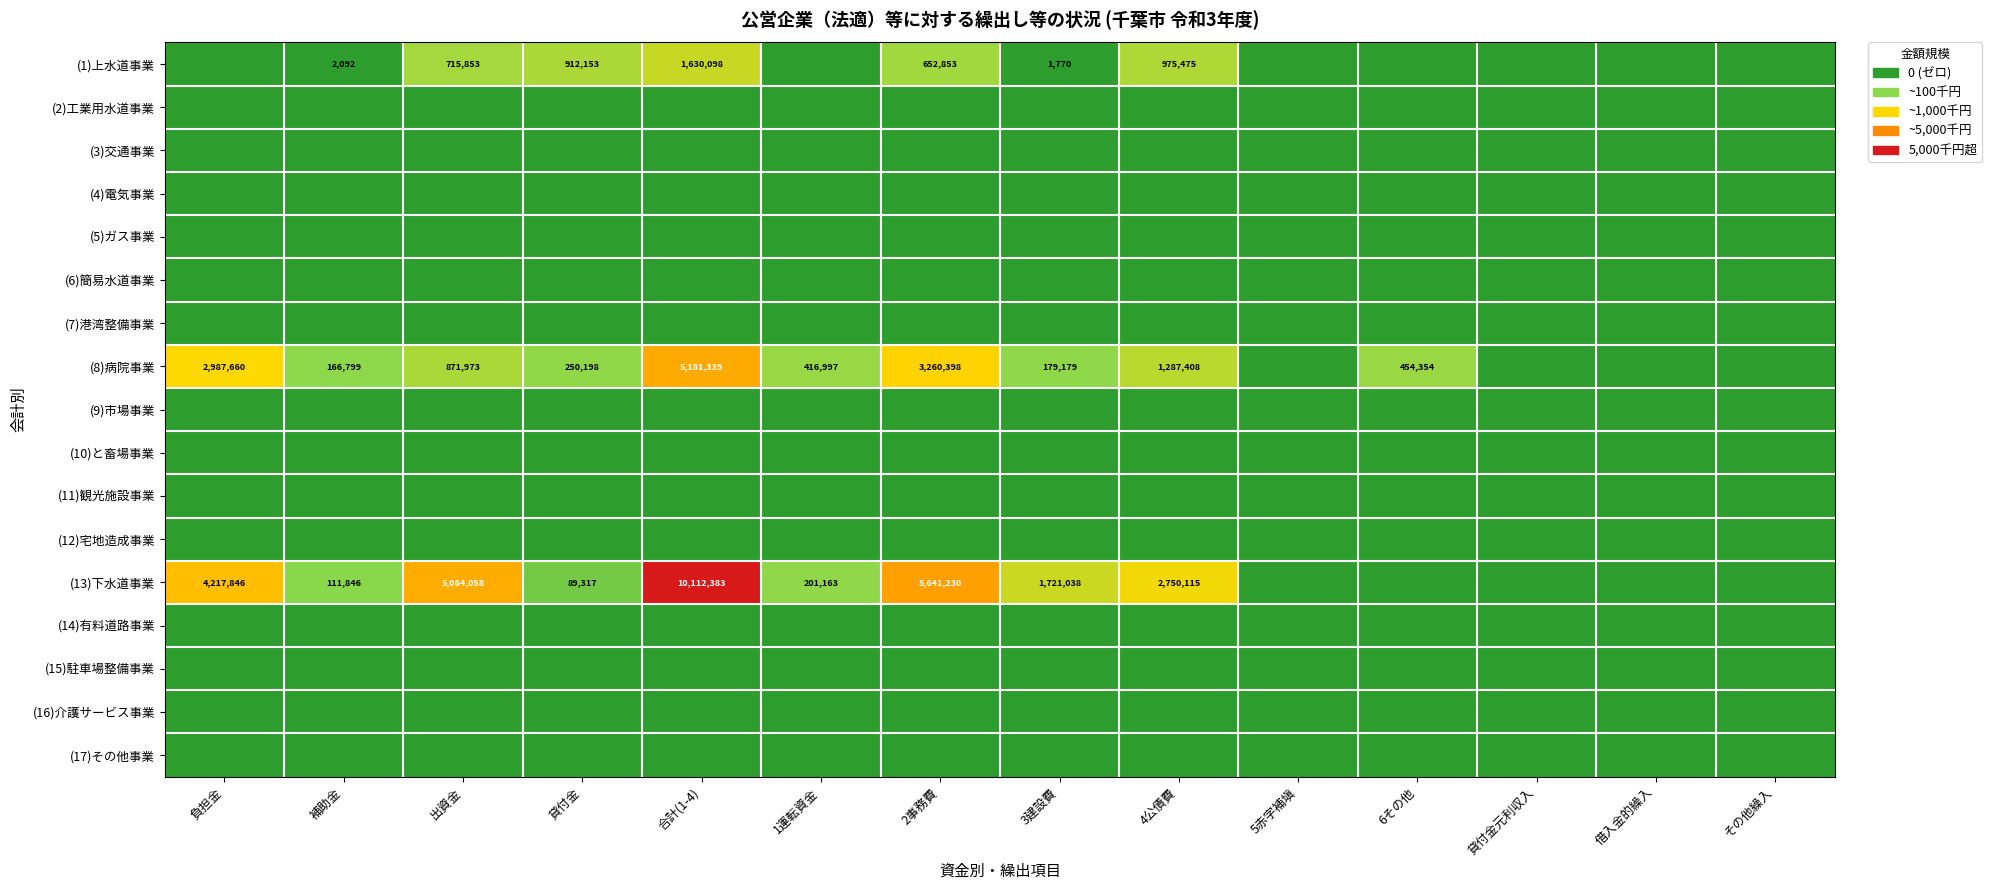

List the labels in order of (5)ガス事業 value, smallest first.

負担金, 補助金, 出資金, 貸付金, 合計(1-4), 1運転資金, 2事務費, 3建設費, 4公債費, 5赤字補塡, 6その他, 貸付金元利収入, 借入金的繰入, その他繰入